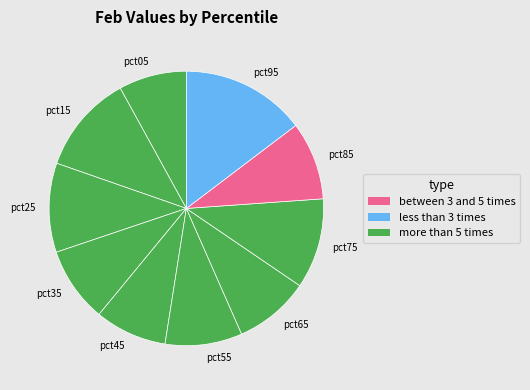

What is the largest slice in the pie chart?

pct95